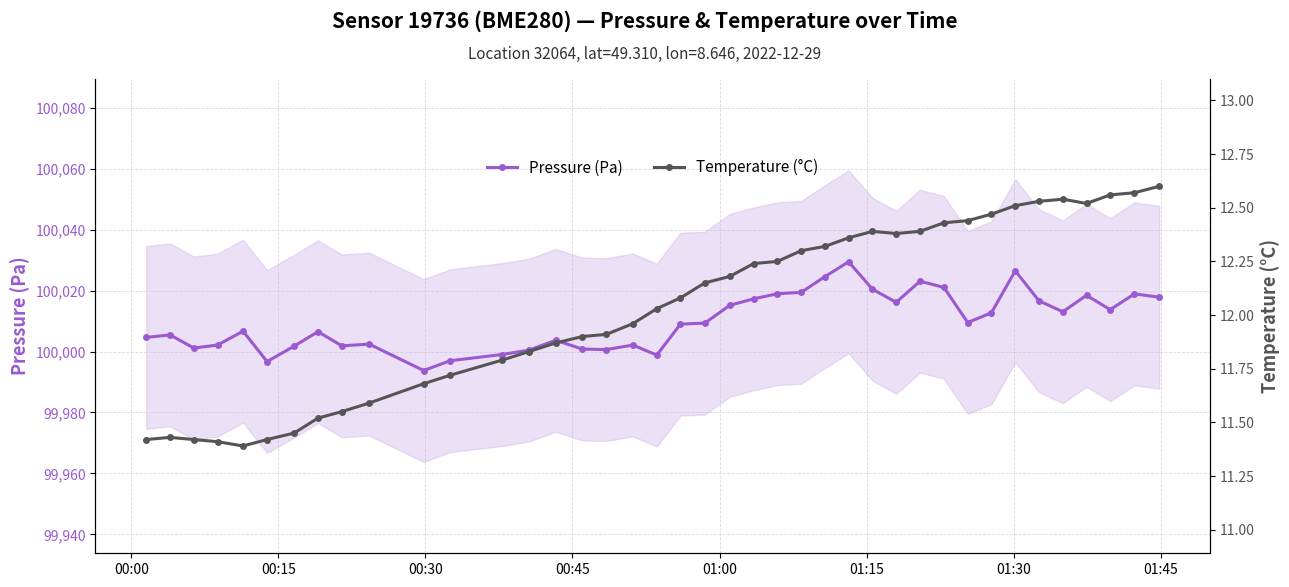

How many lines are shown in the chart?

2